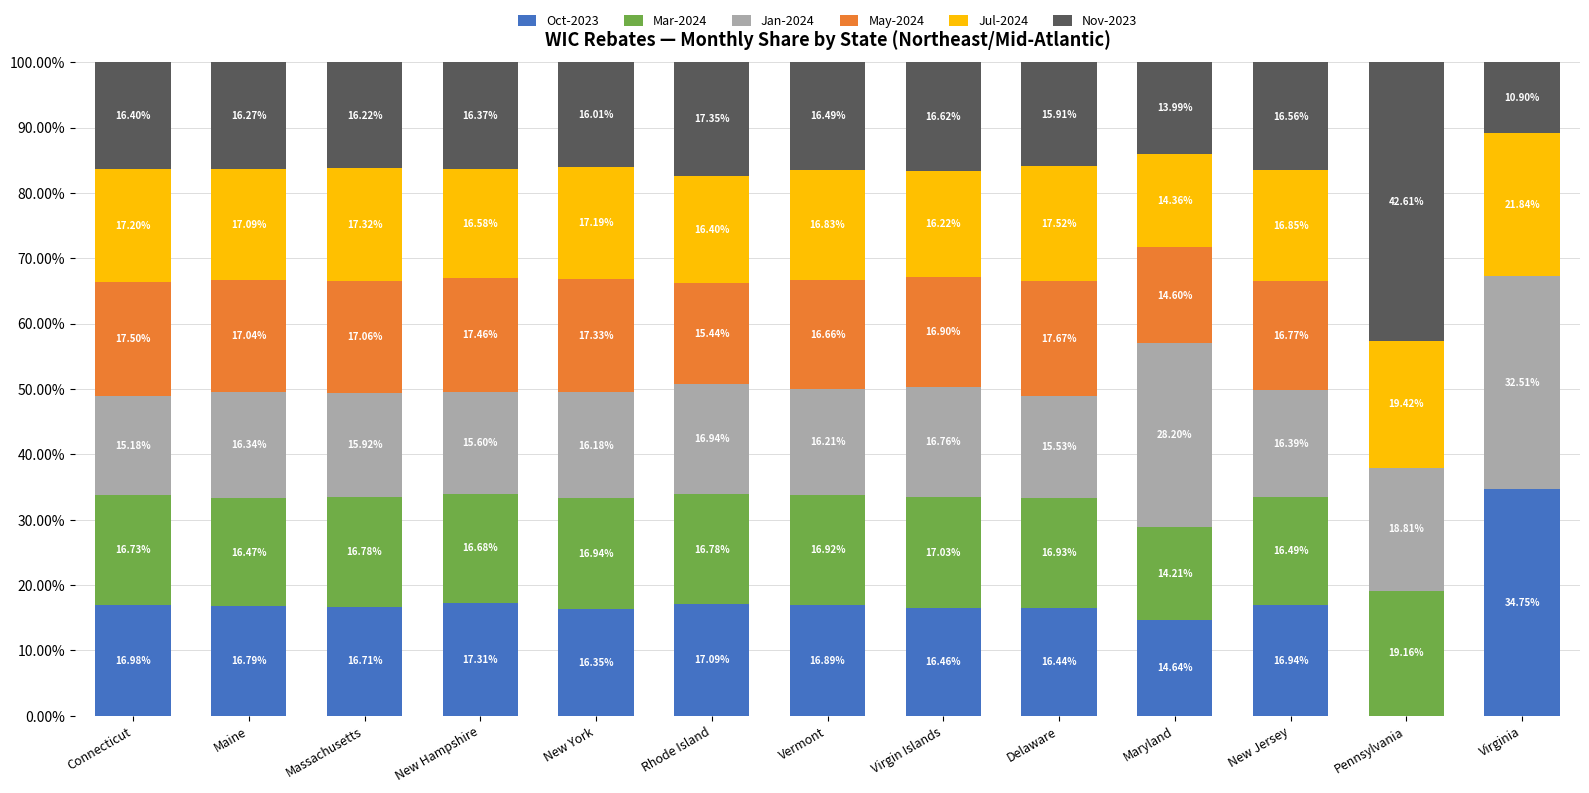

What is the total value across all series at Virgin Islands?

100.0